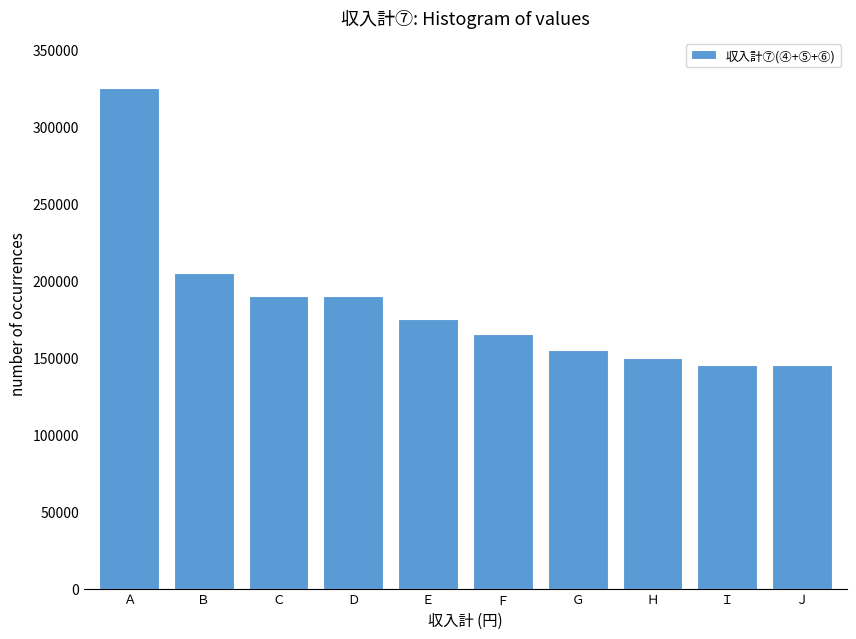

What is the approximate value at Ｄ?

189998